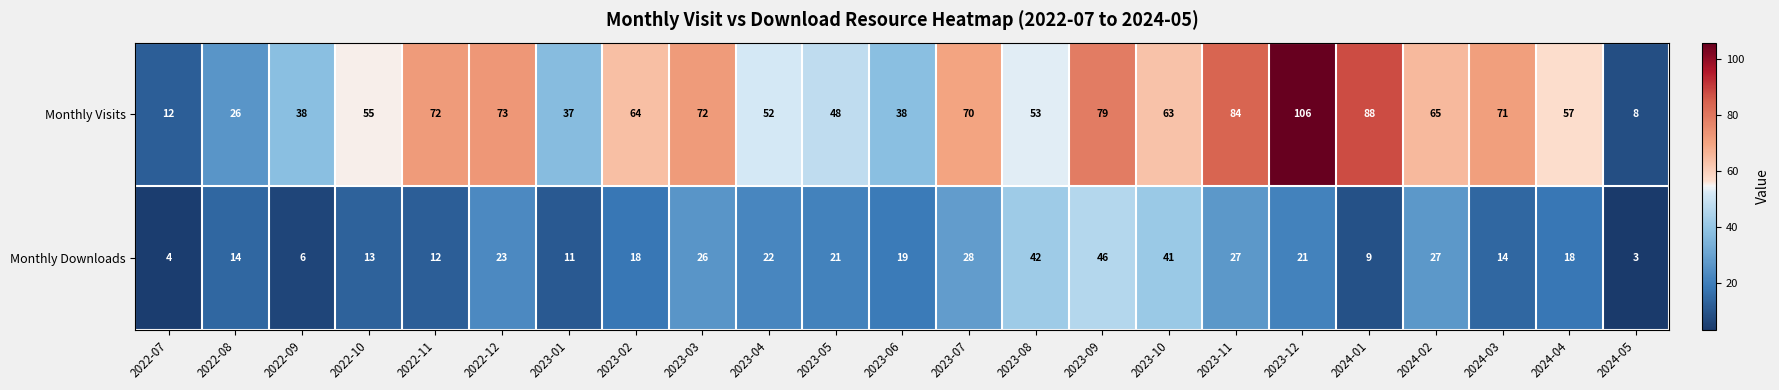

What is the total value across all series at 2022-09?

44